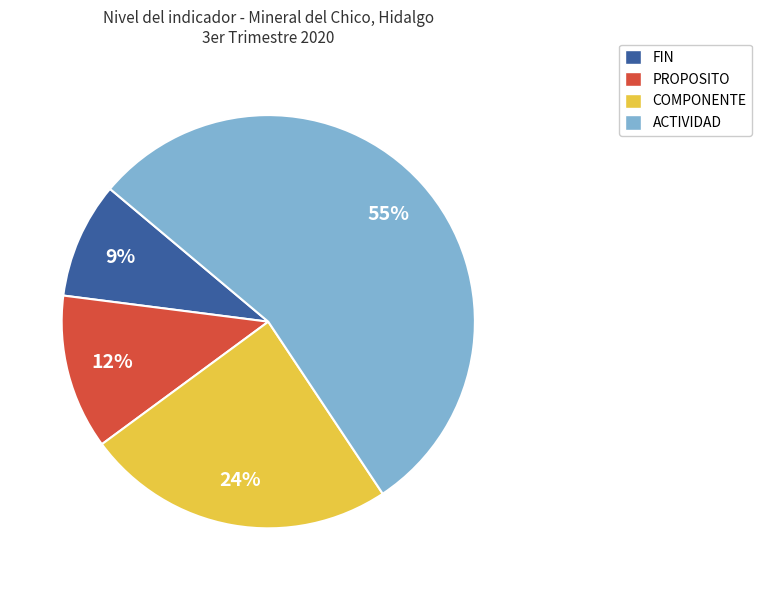

Between PROPOSITO and FIN, which is larger?

PROPOSITO